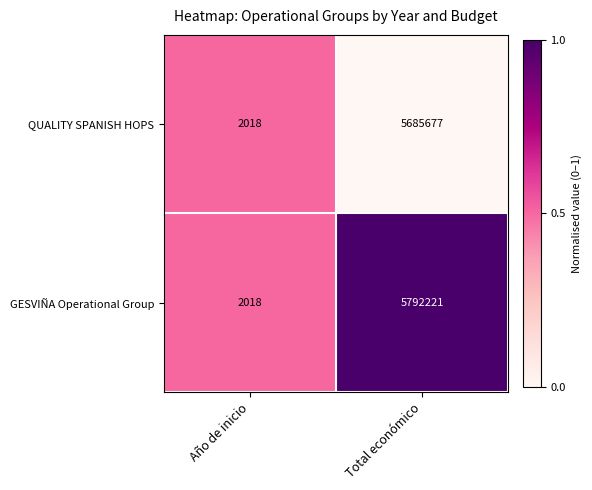

What is the difference between the GESVIÑA Operational Group values at Total económico and Año de inicio?

5790203